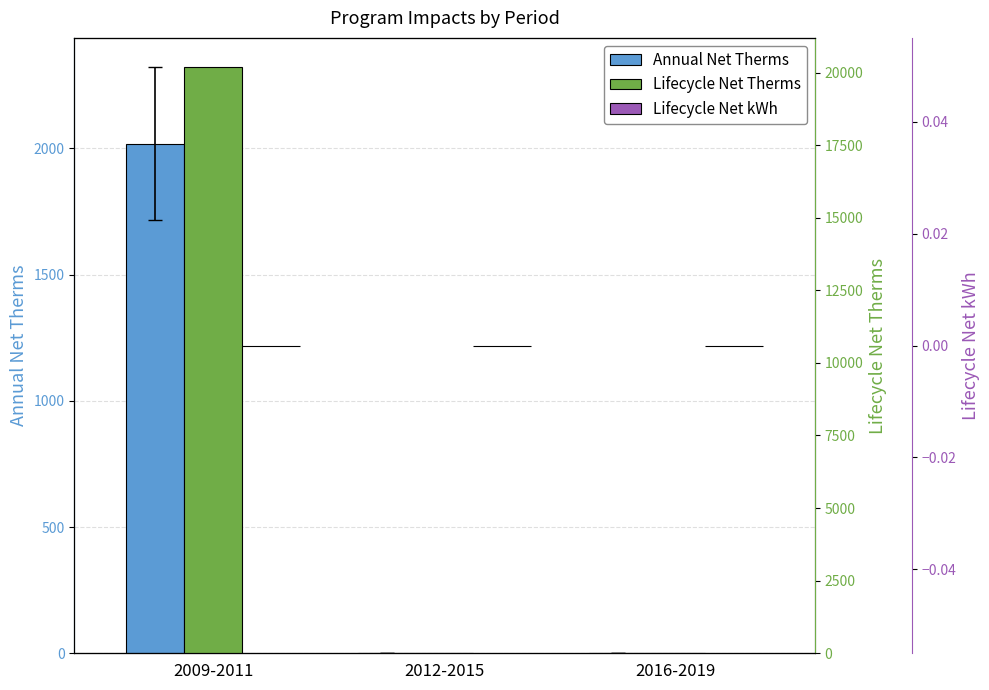

Reading right to left, transcribe all the data shown in this chart.

Annual Net Therms: 2016-2019=0.0	2012-2015=0.0	2009-2011=2018.4
Lifecycle Net Therms: 2016-2019=0.0	2012-2015=0.0	2009-2011=20183.5
Lifecycle Net kWh: 2016-2019=0.0	2012-2015=0.0	2009-2011=0.0